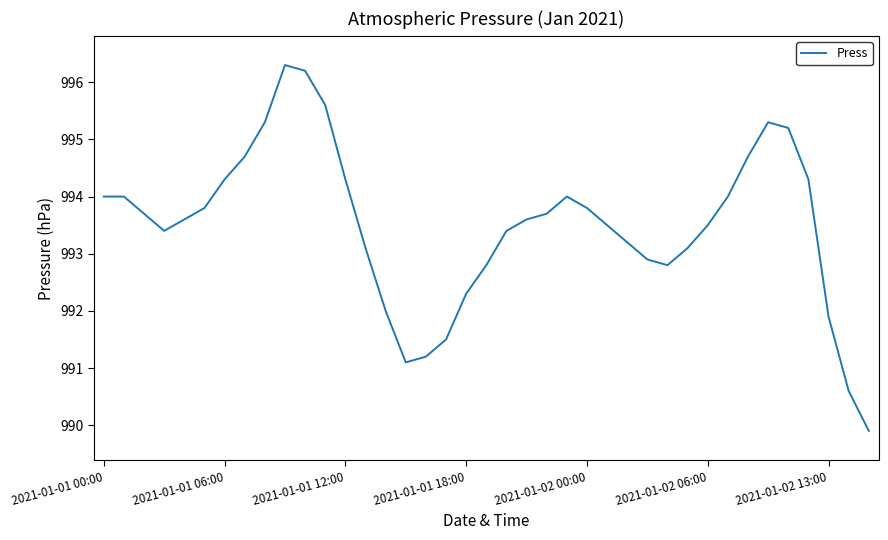

What is the difference between the maximum and second lowest values?

5.7